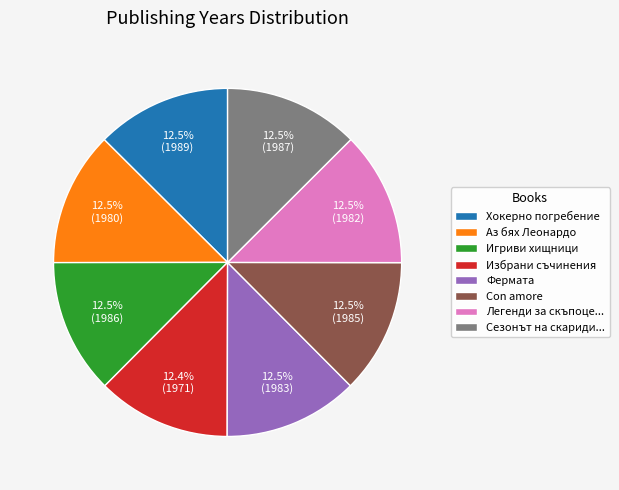

What is the ratio of the value at Фермата to the value at Con amore?

1.0